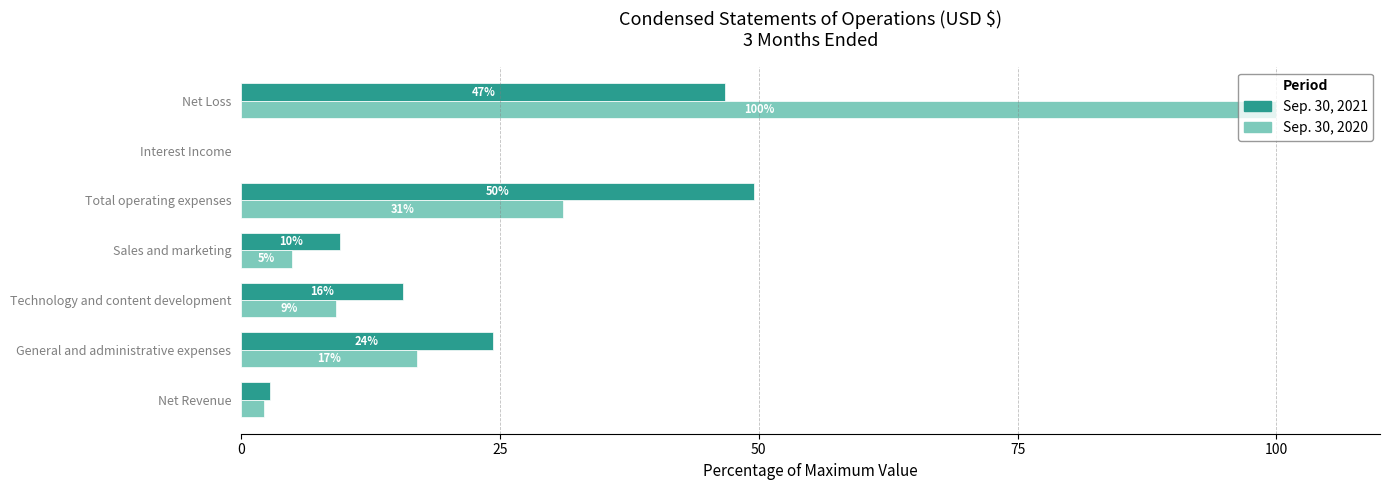

What are all the series names shown in the legend?

Sep. 30, 2021, Sep. 30, 2020